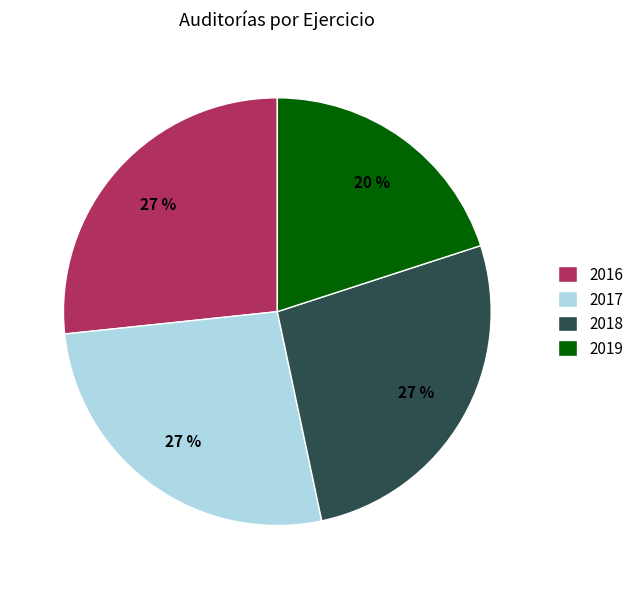

Count the number of slices in the pie.

4